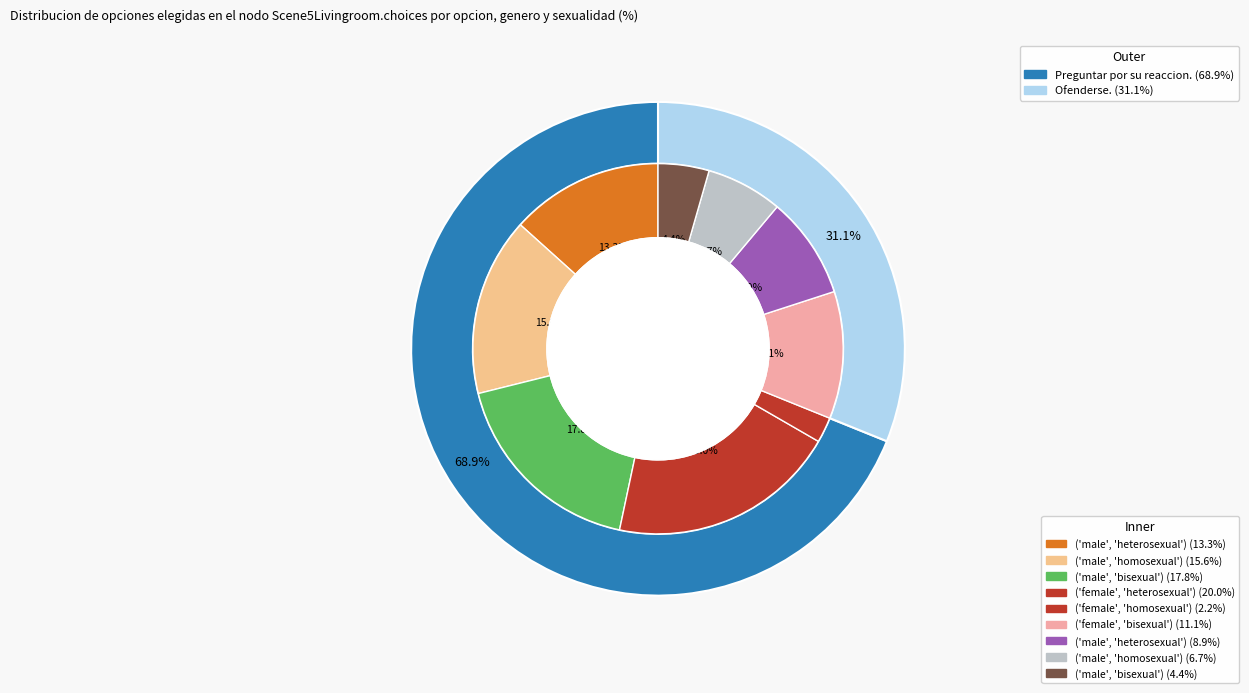

Between 4 and 9, which is larger?

4